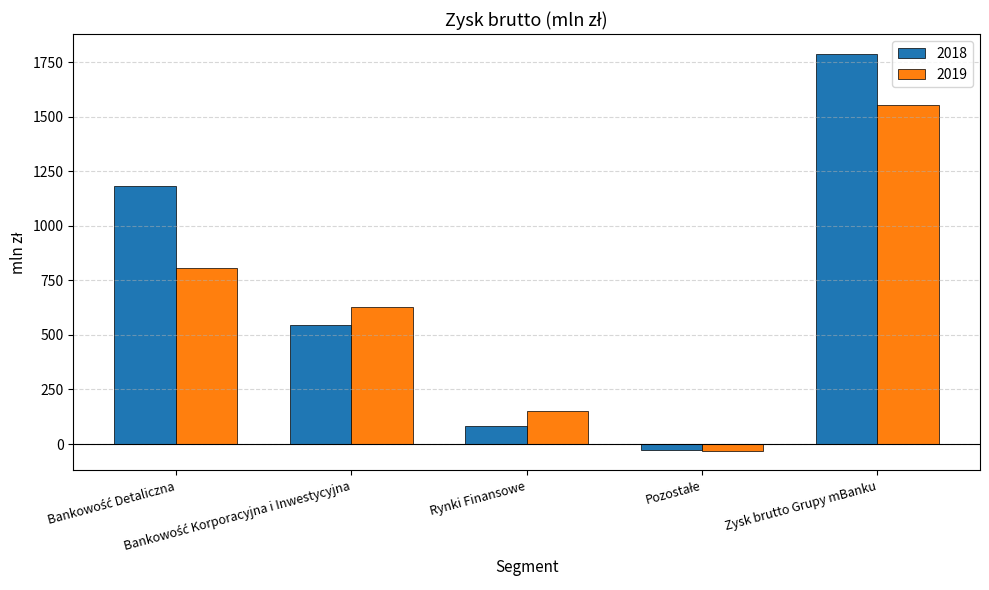

At how many categories does at least one series exceed 857?

2